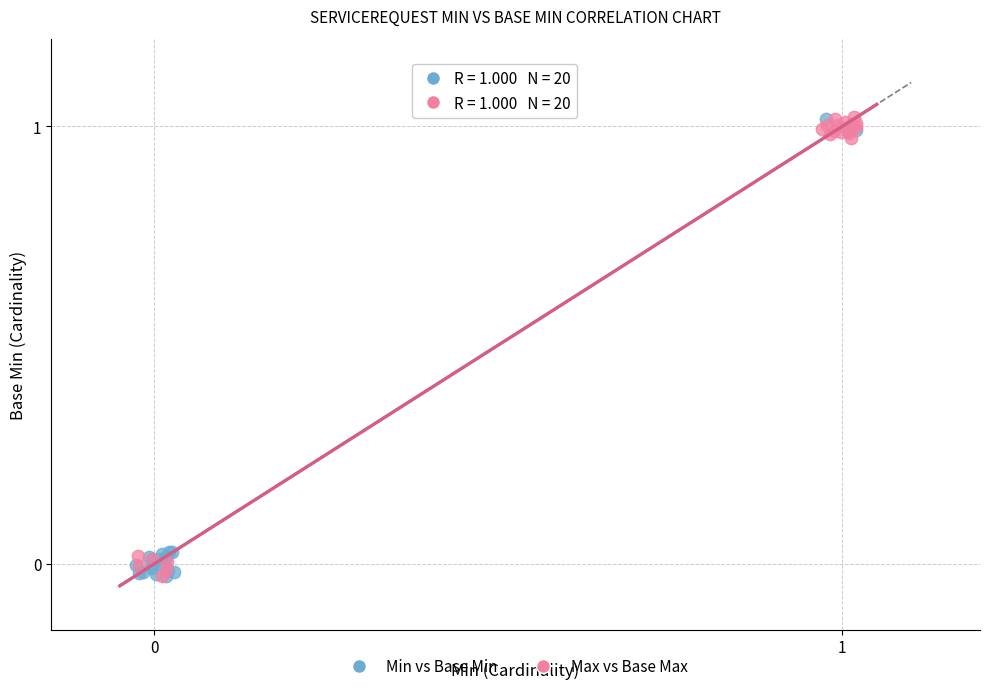

What are all the series names shown in the legend?

Min vs Base Min, Max vs Base Max